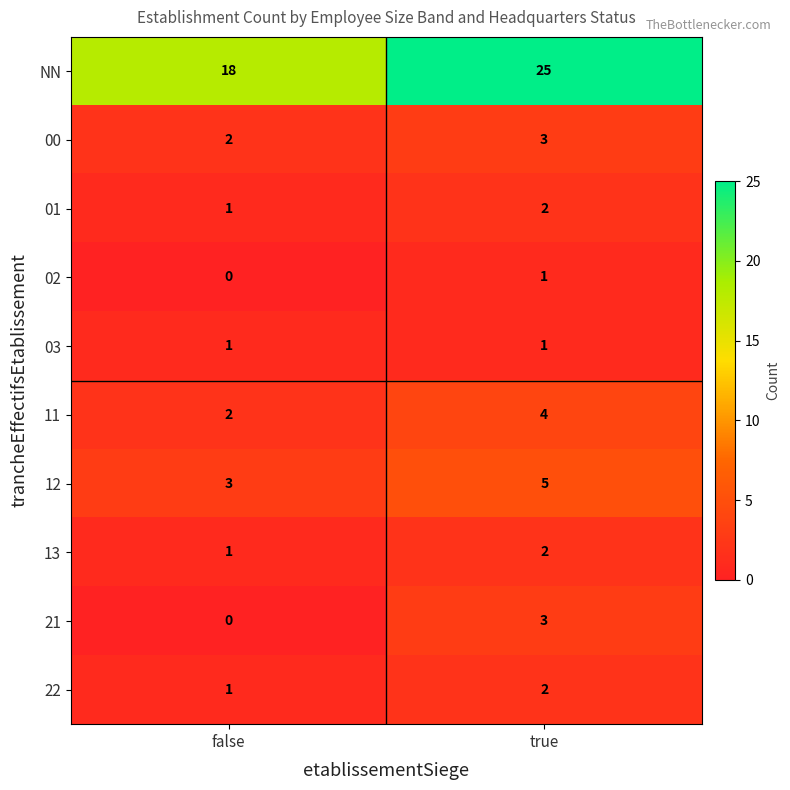

What is the sum of the 21 values at false and true?

3